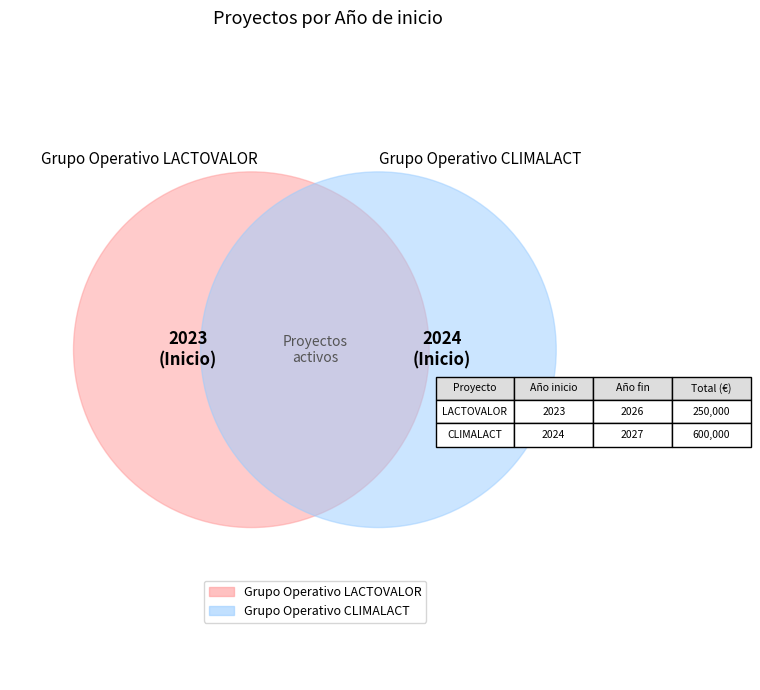

Between Grupo Operativo LACTOVALOR and Grupo Operativo CLIMALACT, which is larger?

Grupo Operativo CLIMALACT